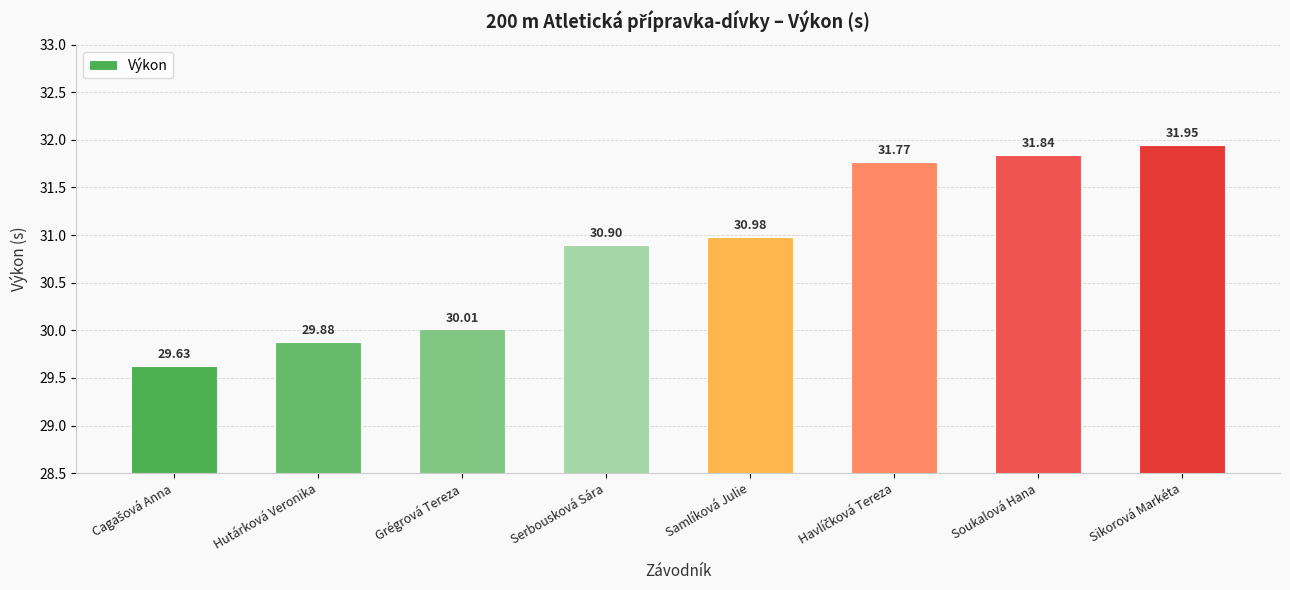

At which label is the value closest to 30?

Grégrová Tereza